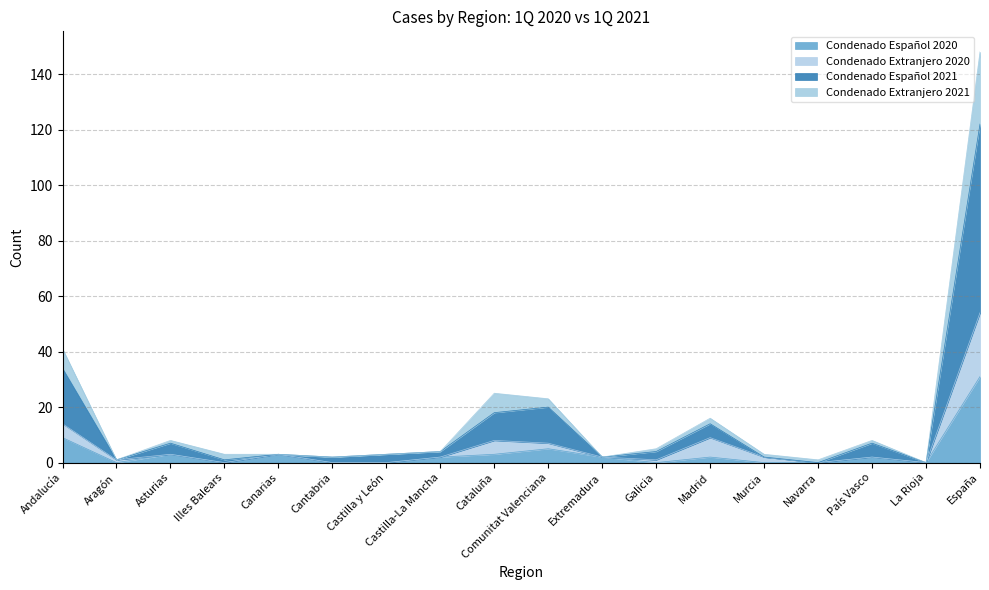

What is the greatest value displayed?

148